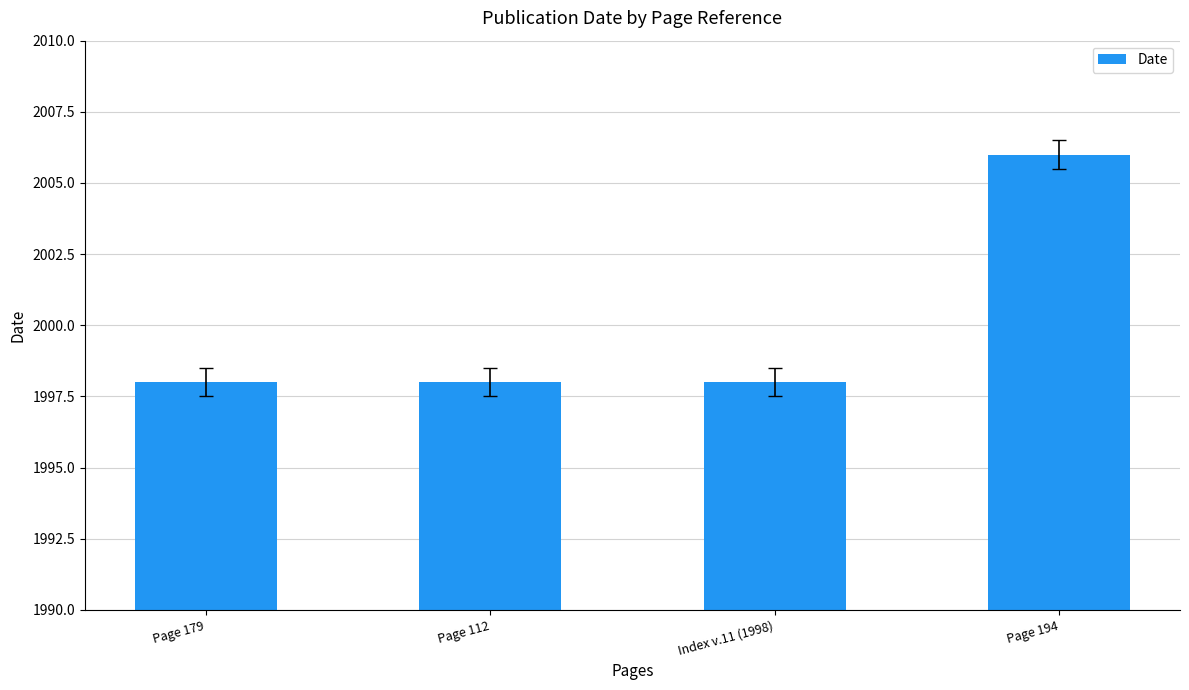

What is the smallest value displayed?

1998